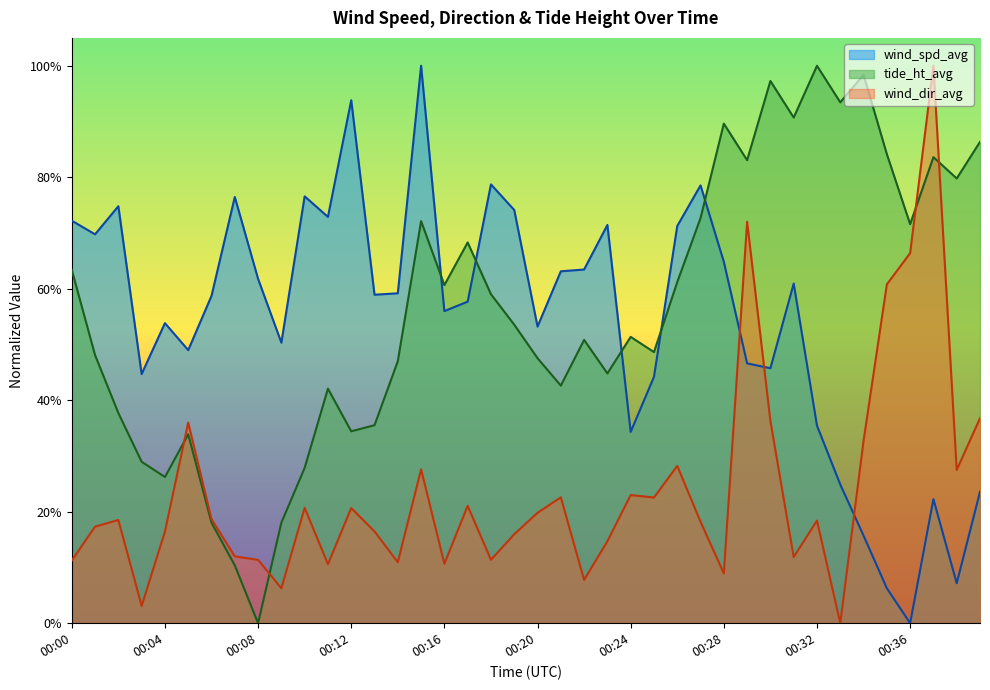

At which label does tide_ht_avg reach its peak?

00:32